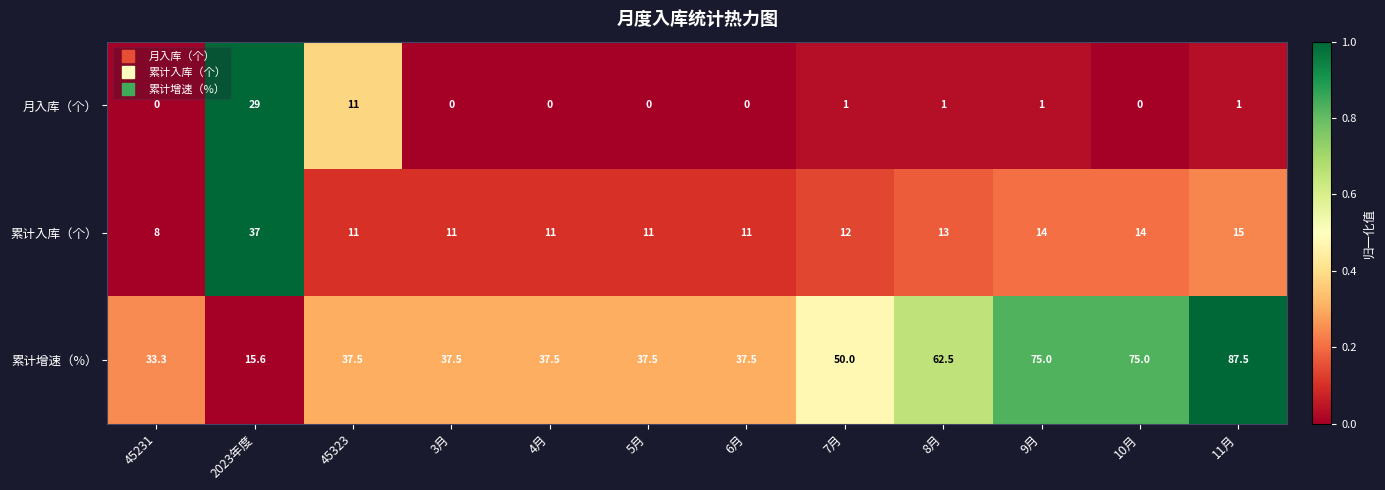

Rank the series by their maximum value, from lowest to highest.

月入库（个）, 累计入库（个）, 累计增速（%）